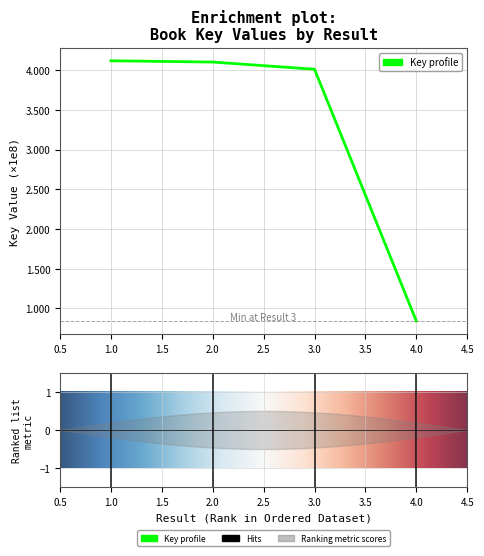

True or false: there are more than 1 points higher than both neighbors.

False